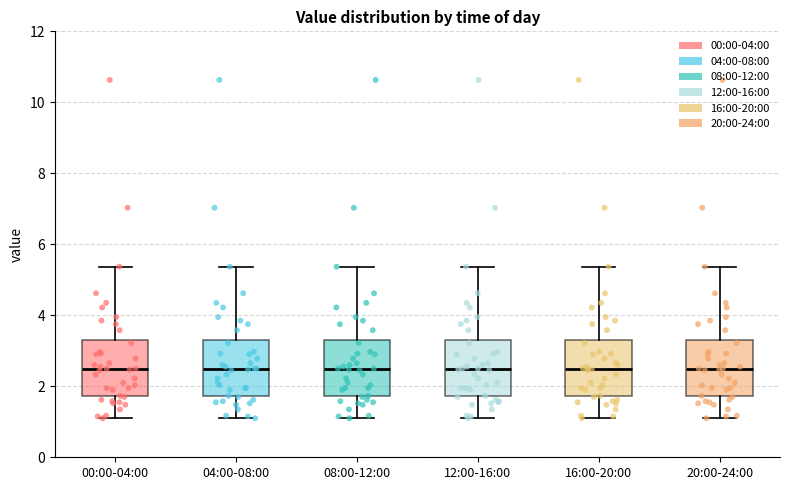

Reading left to right, read every box against the y-axis: the position of its median line, the range the box covers, and the ends of its whiskers. The values are not printed on the chart, so give them approximately, as read against the axis.

00:00-04:00: median 2.4, box 1.8 to 3.4, whiskers 1.2 to 5.4
04:00-08:00: median 2.4, box 1.8 to 3.4, whiskers 1.2 to 5.4
08:00-12:00: median 2.4, box 1.8 to 3.4, whiskers 1.2 to 5.4
12:00-16:00: median 2.4, box 1.8 to 3.4, whiskers 1.2 to 5.4
16:00-20:00: median 2.4, box 1.8 to 3.4, whiskers 1.2 to 5.4
20:00-24:00: median 2.4, box 1.8 to 3.4, whiskers 1.2 to 5.4